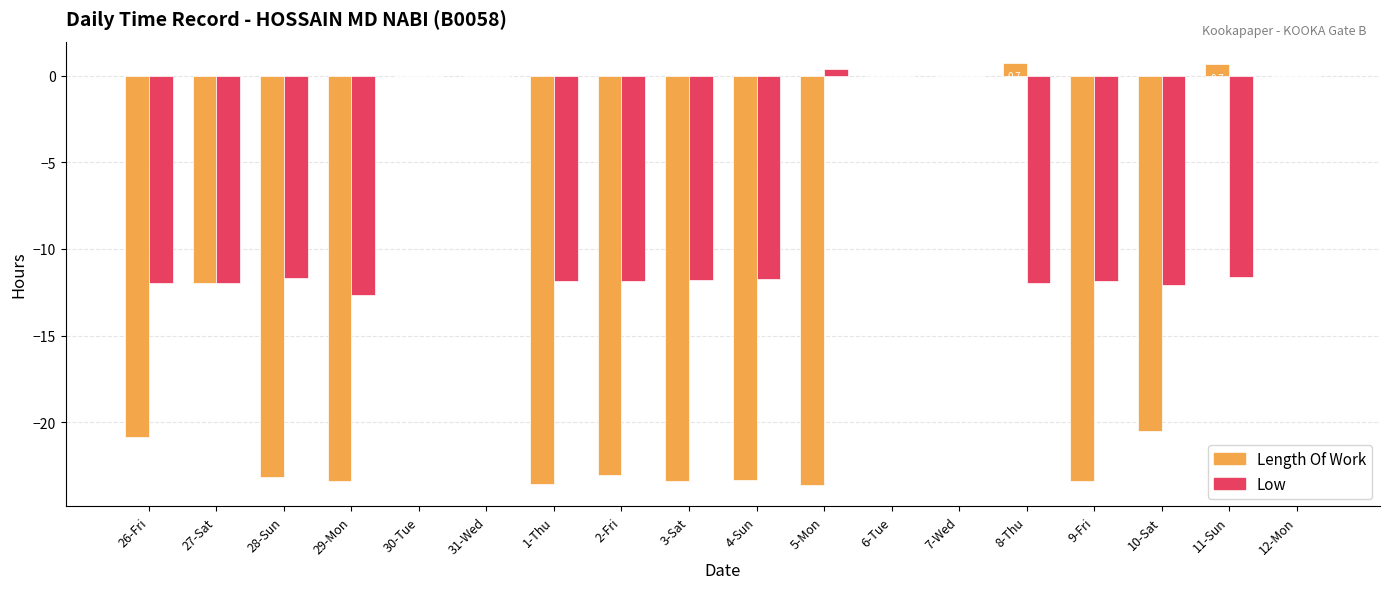

At which label does Low reach its peak?

5-Mon